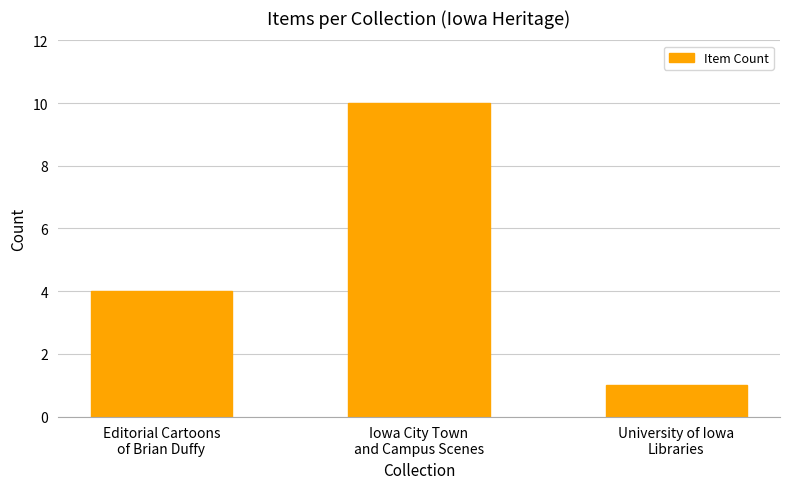

What is the average value?

5